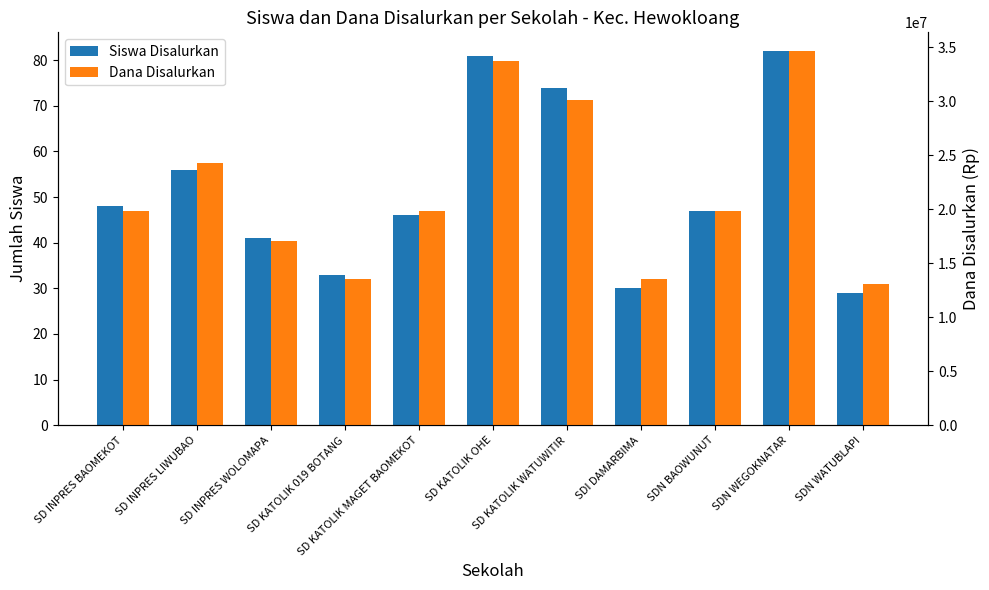

Rank the series by their maximum value, from highest to lowest.

Dana Disalurkan, Siswa Disalurkan